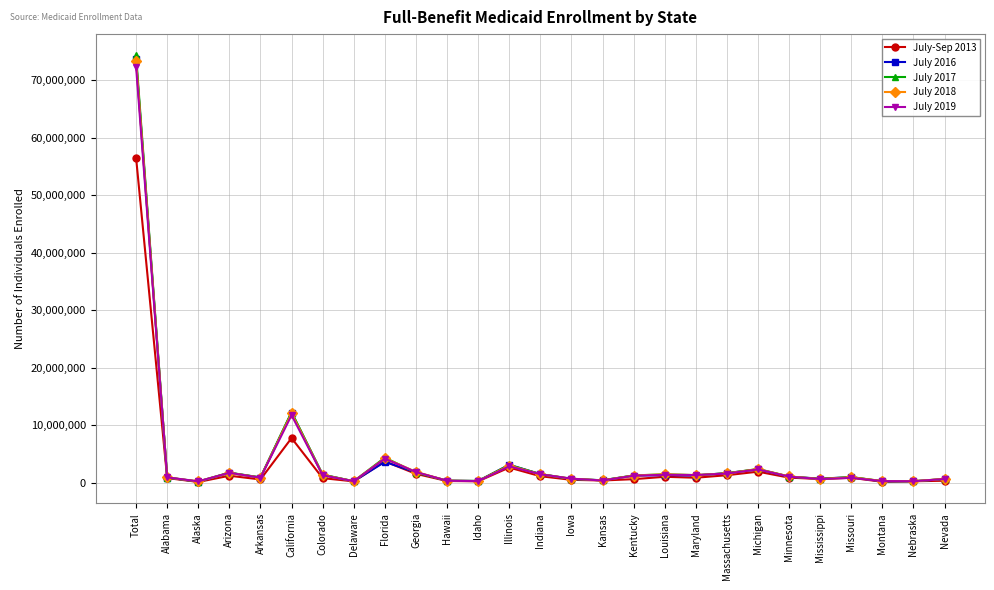

What is the difference between the maximum and minimum values in the July 2016 series?

73465745